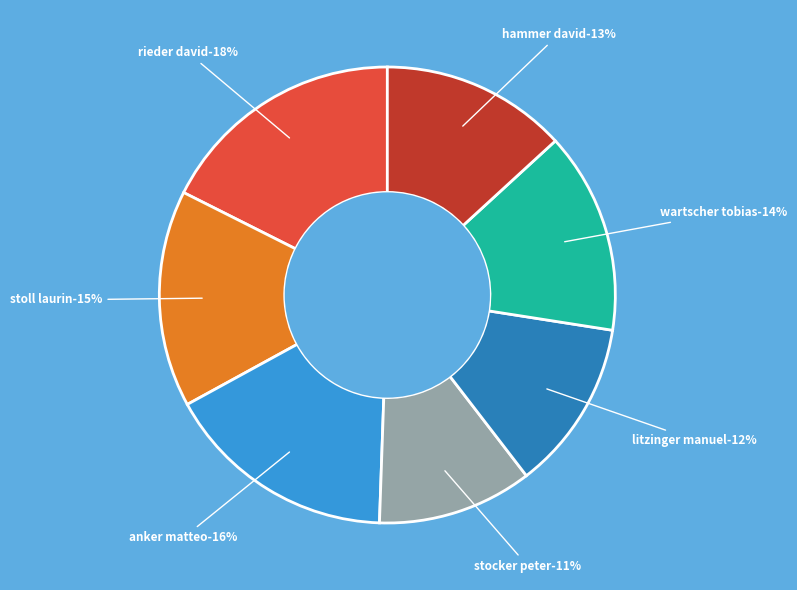

The 3 - Anker Matteo slice represents 9% of the pie. True or false?

False